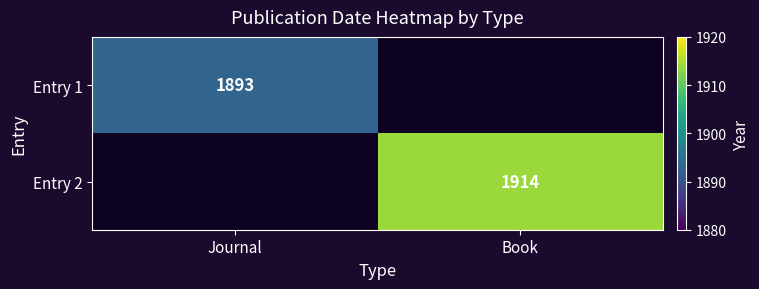

True or false: Entry 1 has a value of 449 at Journal.

False